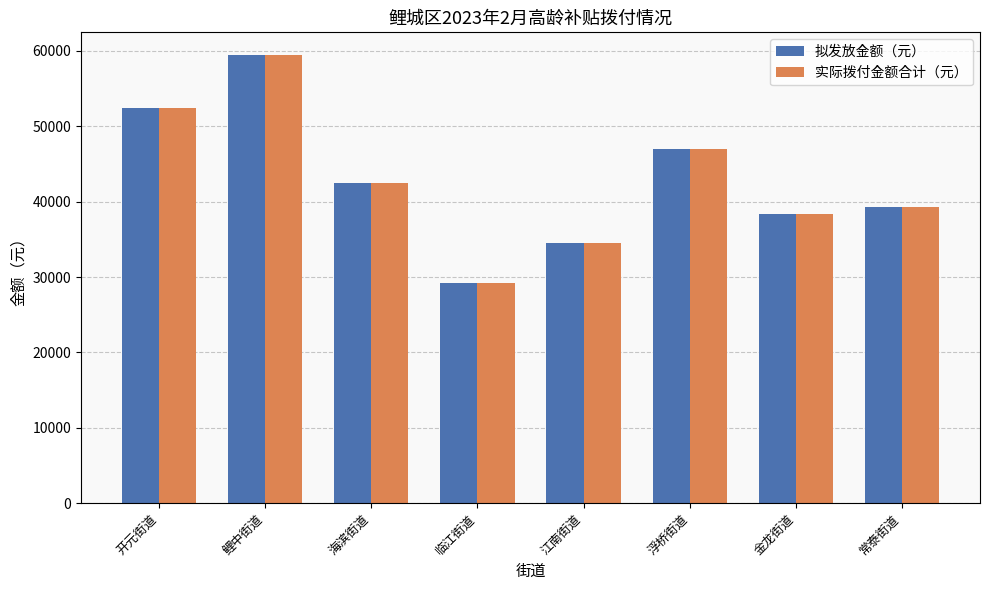

At which label is 实际拨付金额合计（元） closest to 44350?

海滨街道